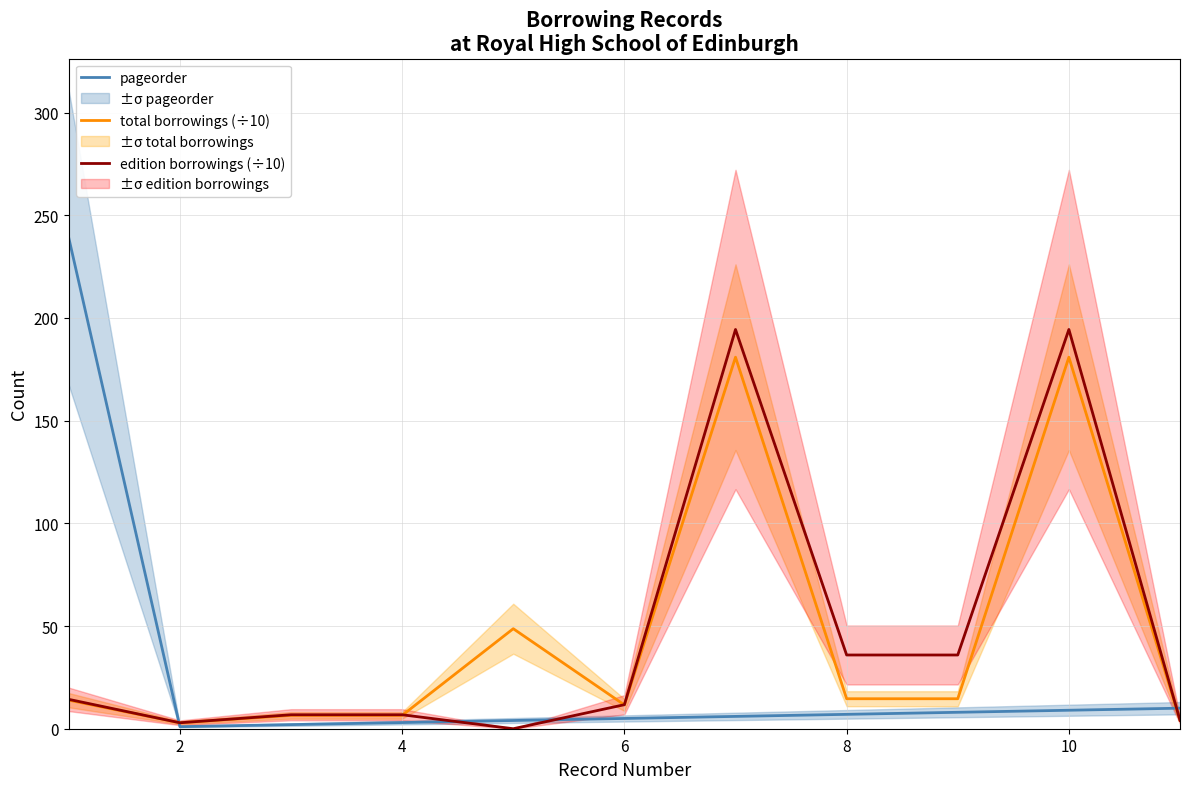

Reading left to right, extract all data points from this chart.

pageorder: 239.0	1.0	2.0	3.0	4.0	5.0	6.0	7.0	8.0	9.0	10.0
total borrowings (÷10): 13.9	2.9	6.5	6.5	48.7	11.6	180.9	14.6	14.6	180.9	4.1
edition borrowings (÷10): 14.3	2.9	6.8	6.8	0.0	11.7	194.4	35.9	35.9	194.4	4.1